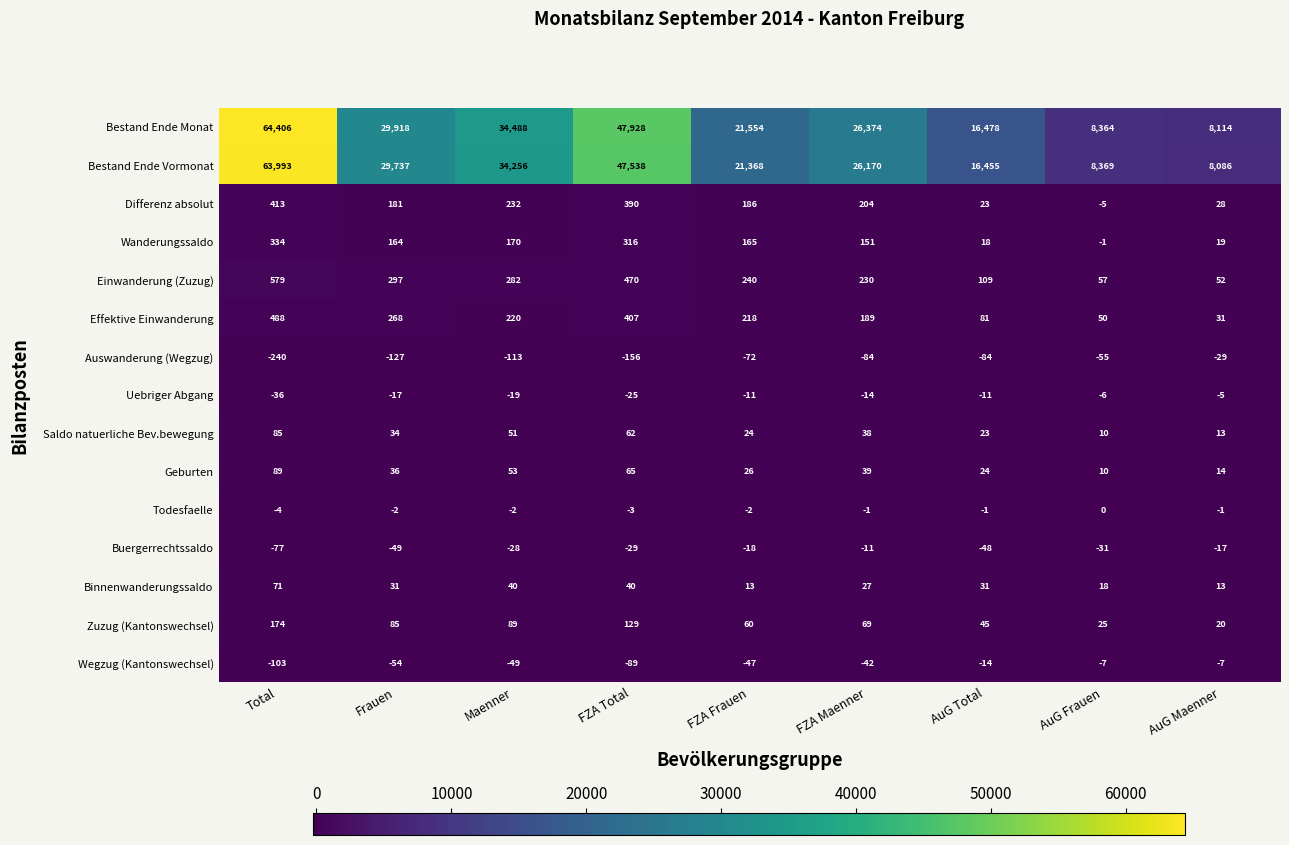

Between FZA Total and AuG Frauen, which series saw the biggest shift?

Bestand Ende Monat